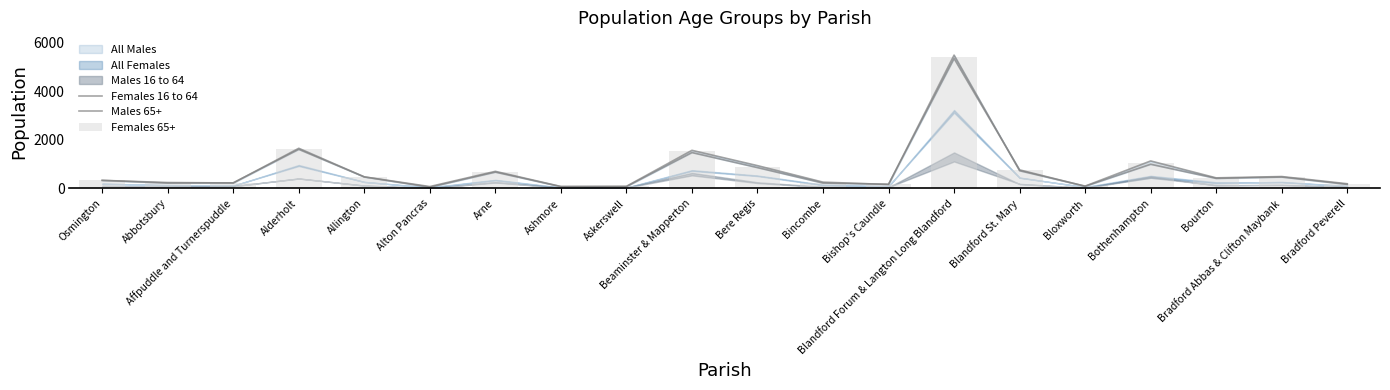

At how many categories does at least one series exceed 4869?

1